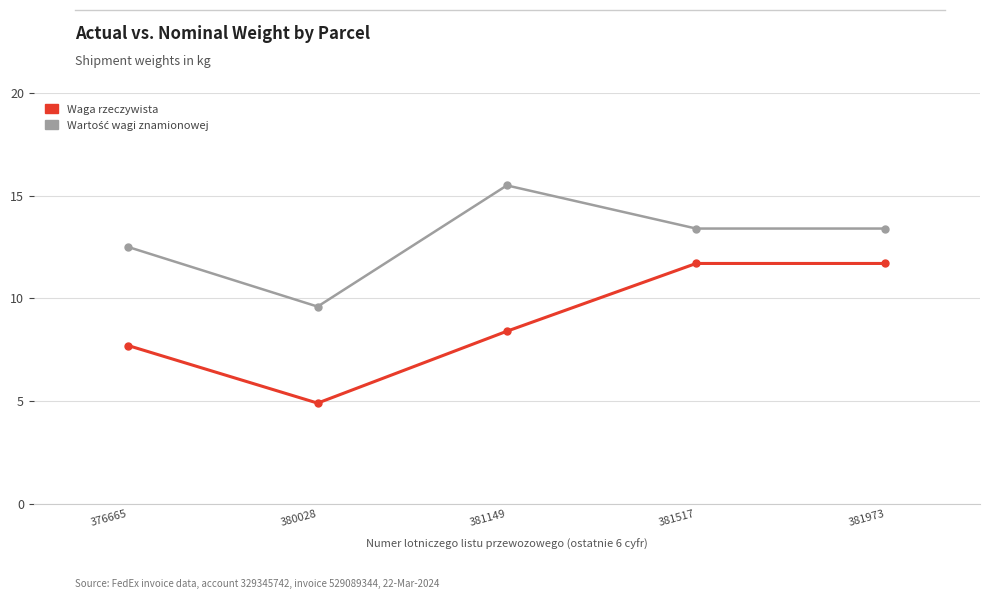

What is the difference between the maximum and minimum values in the Waga rzeczywista series?

6.8